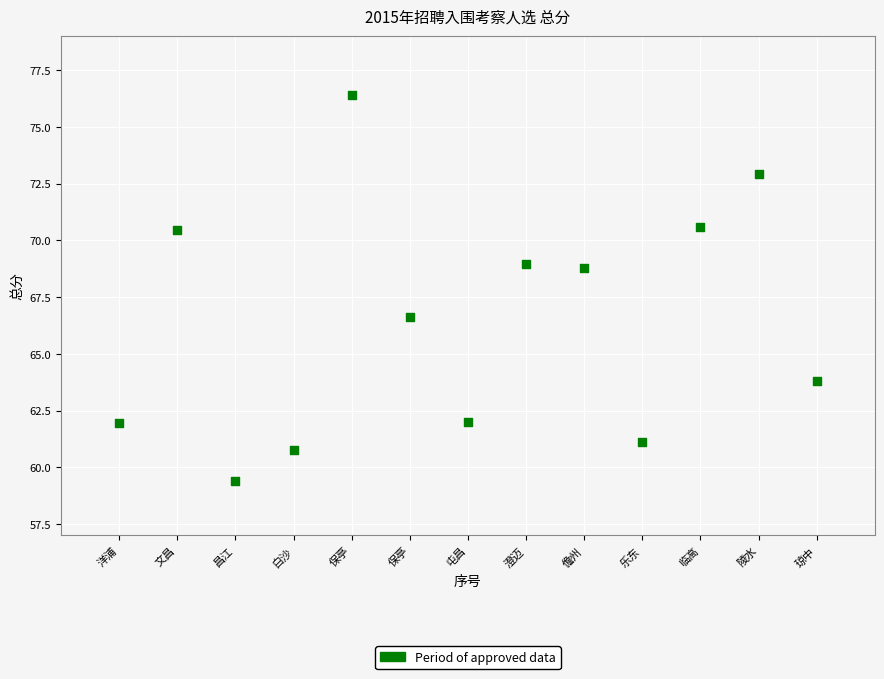

What is the range of X values (max minus min)?

12.0